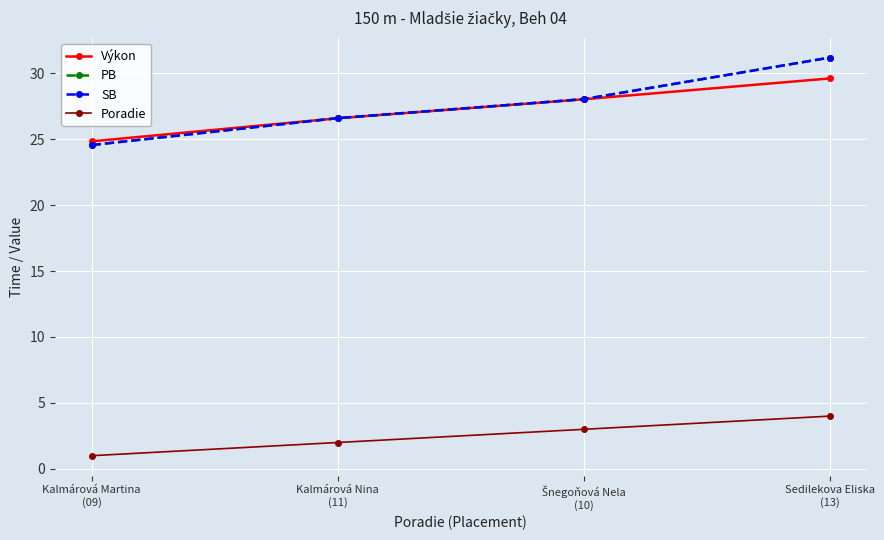

What is the highest value of the SB series?

31.2